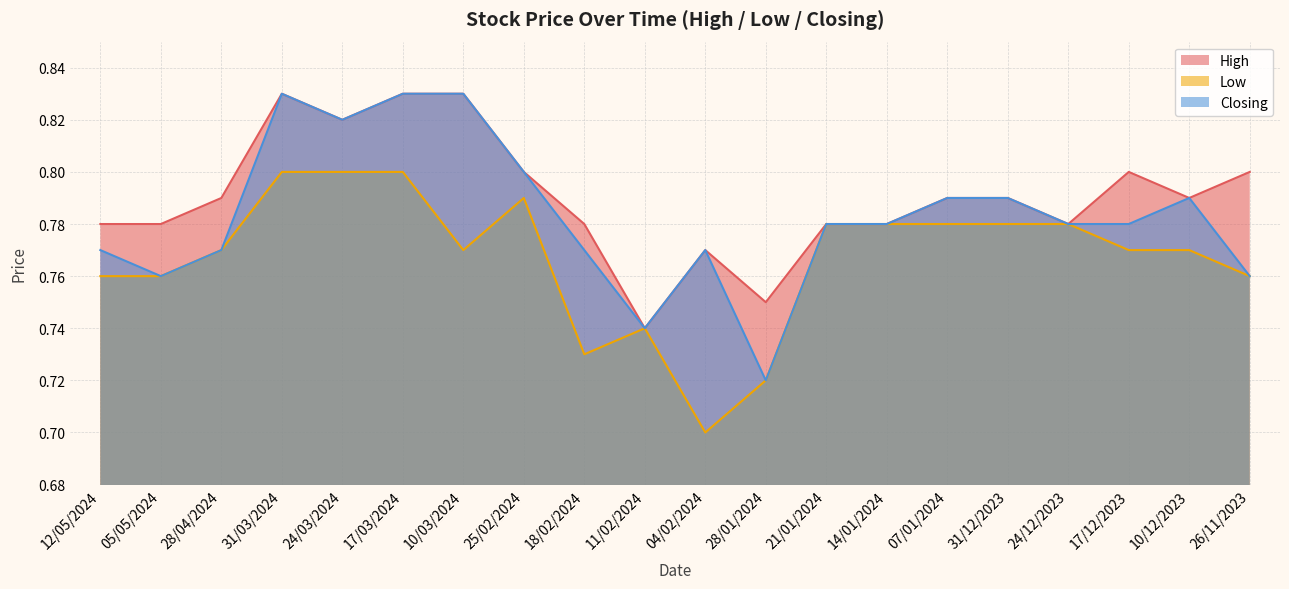

What is the label of the 5th point from the right?

31/12/2023